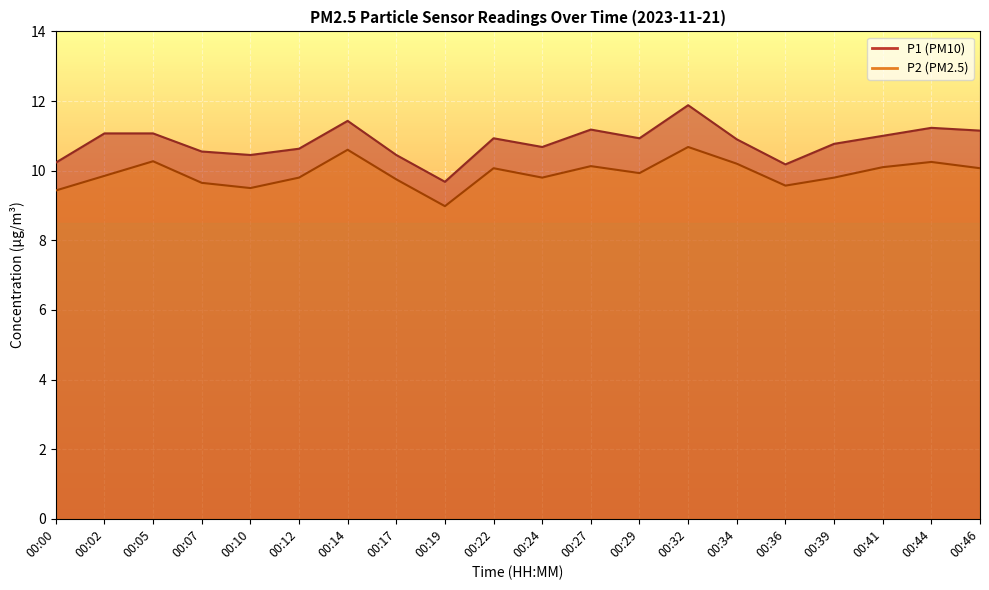

How many interior local valleys does the P2 series have?

5